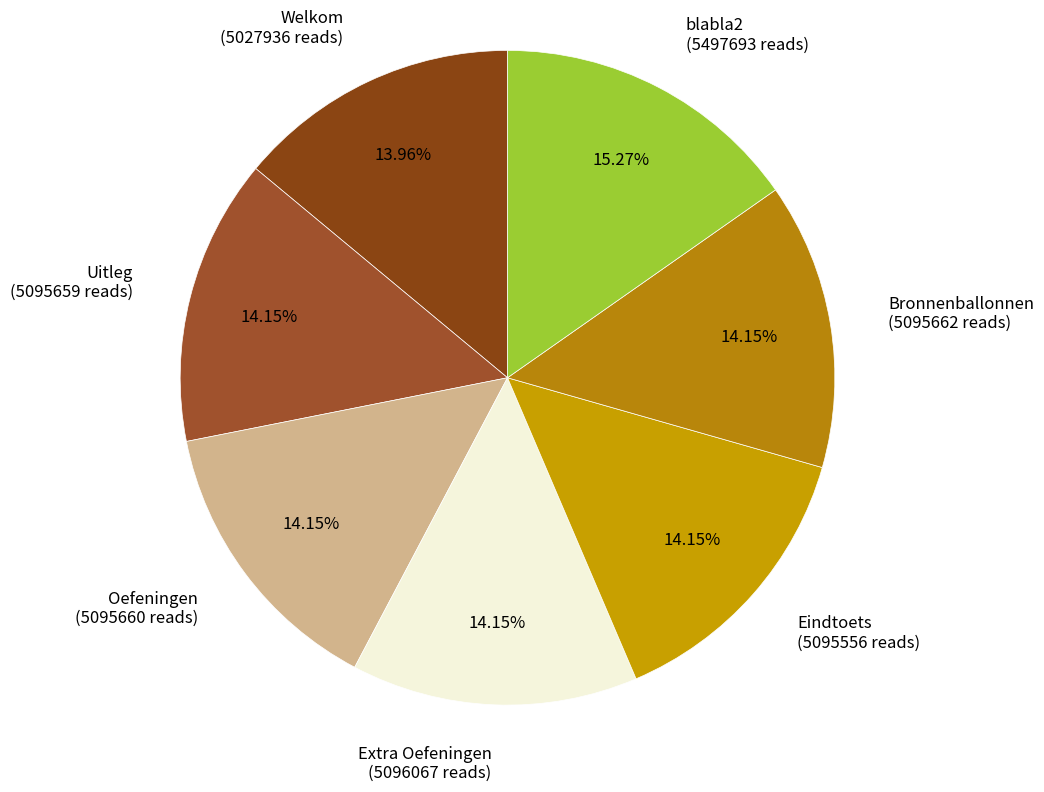

To the nearest percent, what is the average slice percentage?

14%